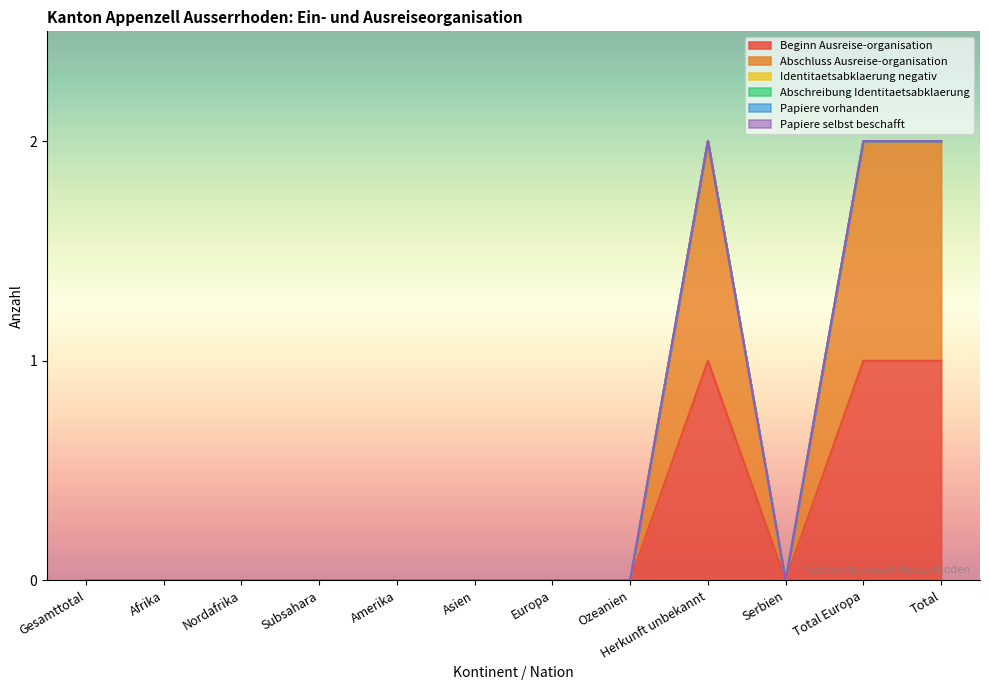

Does the chart display data point markers on the line(s)?

No